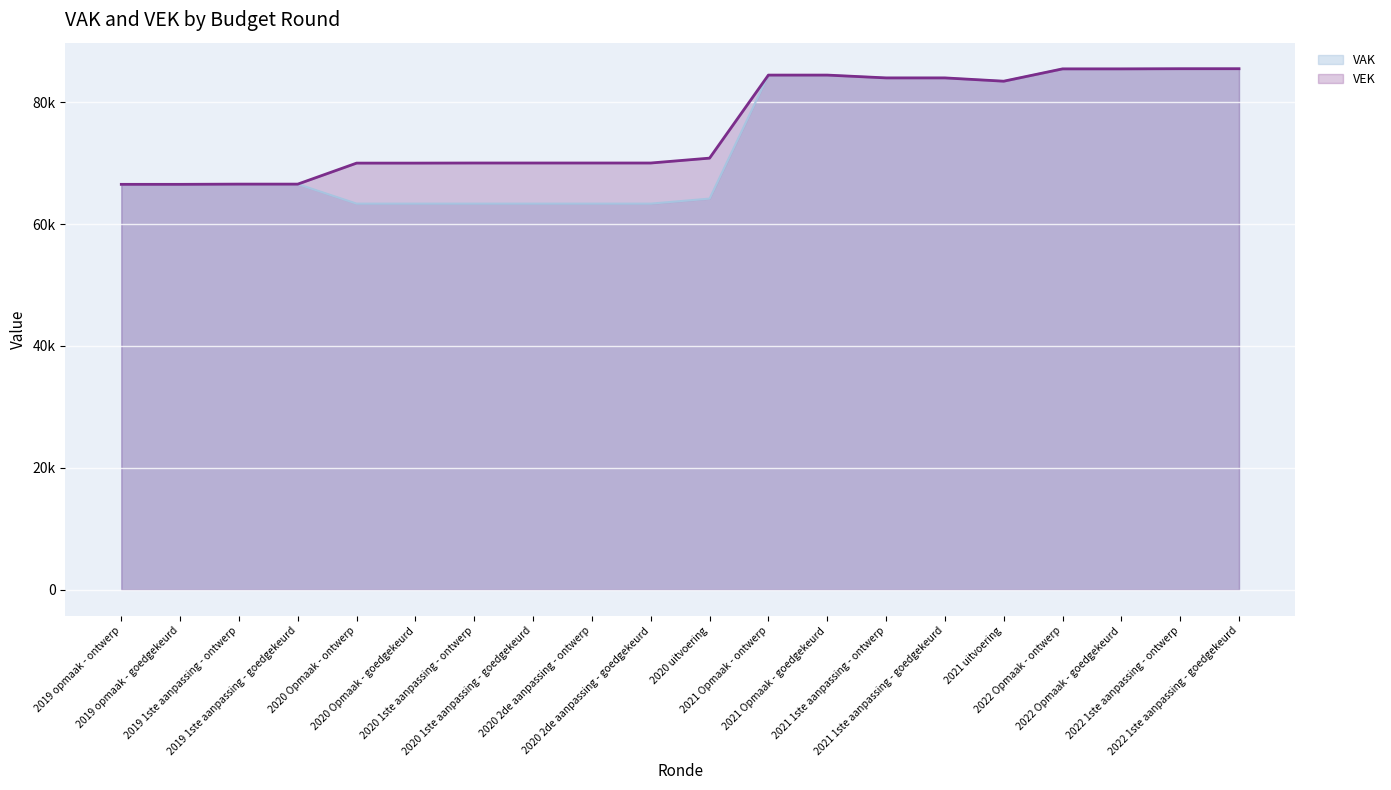

What is the label of the 9th point from the right?

2021 Opmaak - ontwerp